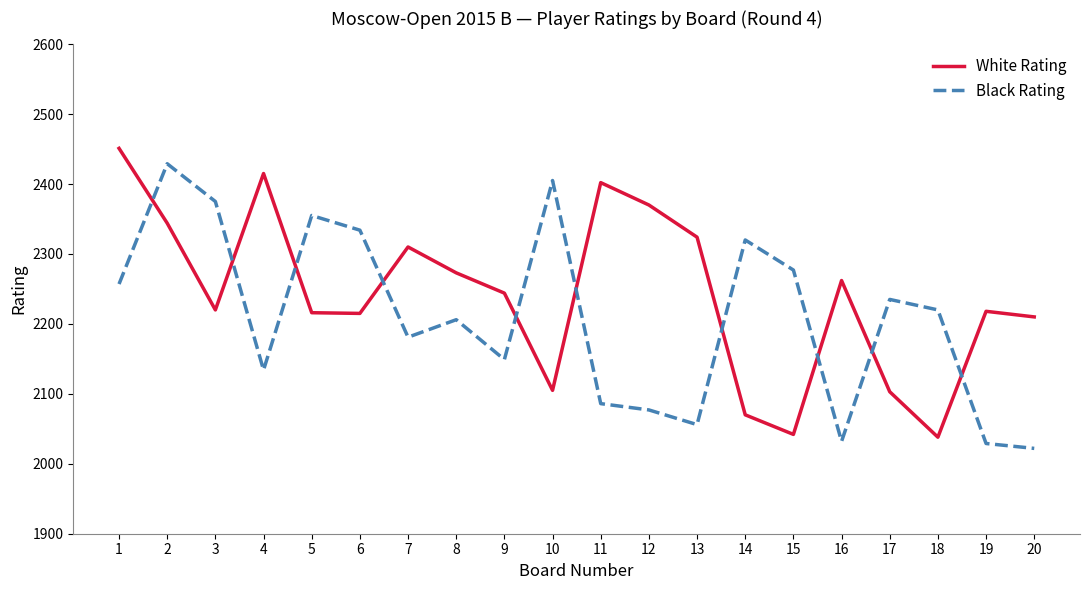

At which category is the sum across all series the highest?

2